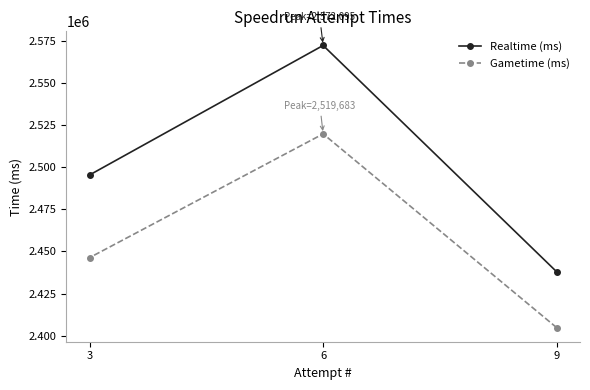

What are all the series names shown in the legend?

Realtime (ms), Gametime (ms)